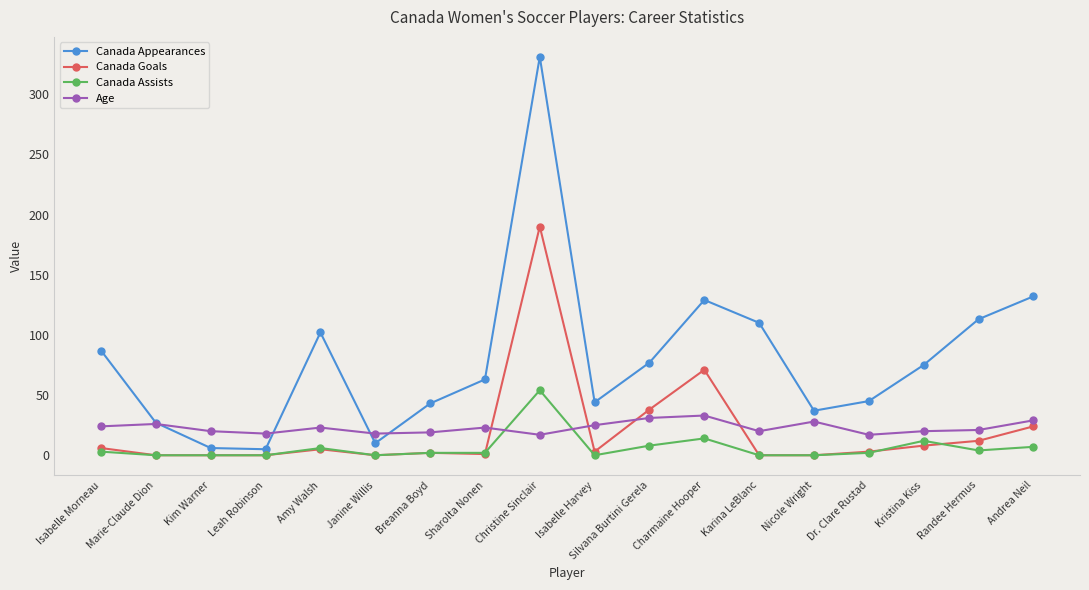

Where does the Canada Appearances series first go above 75?

Isabelle Morneau